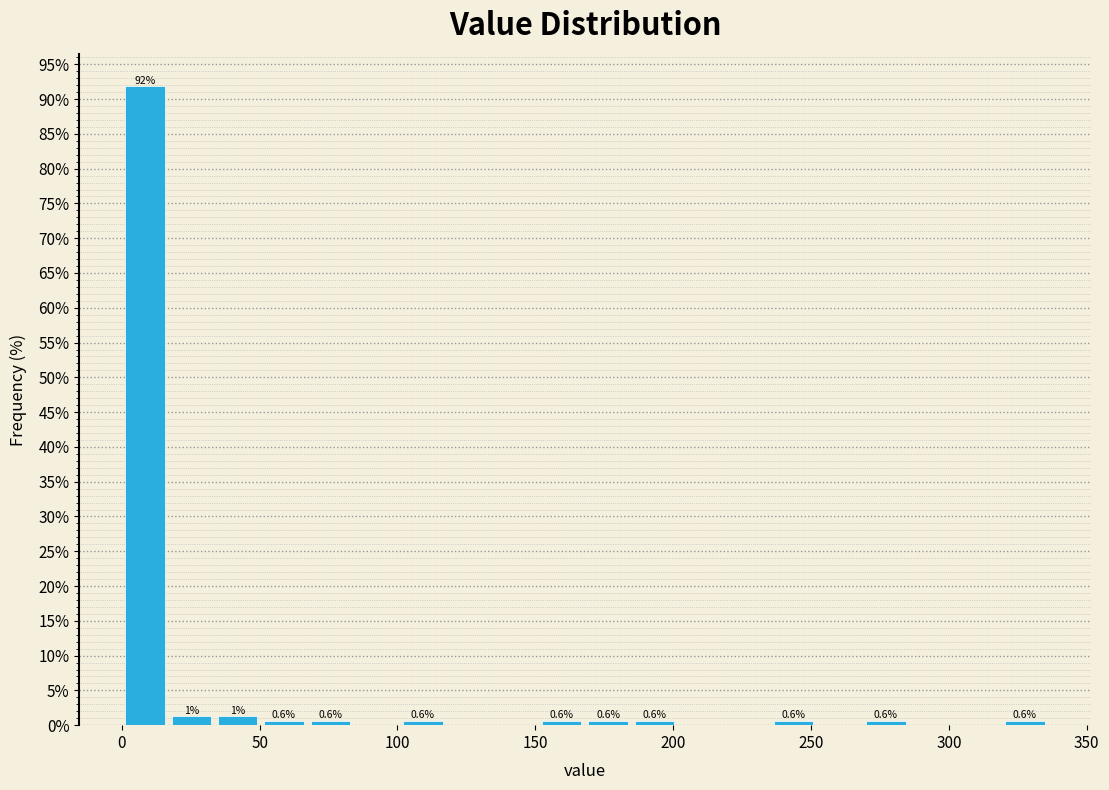

Around what value on the x-axis is the tallest bar? Give the approximate position of its centre, as read against the axis.

10